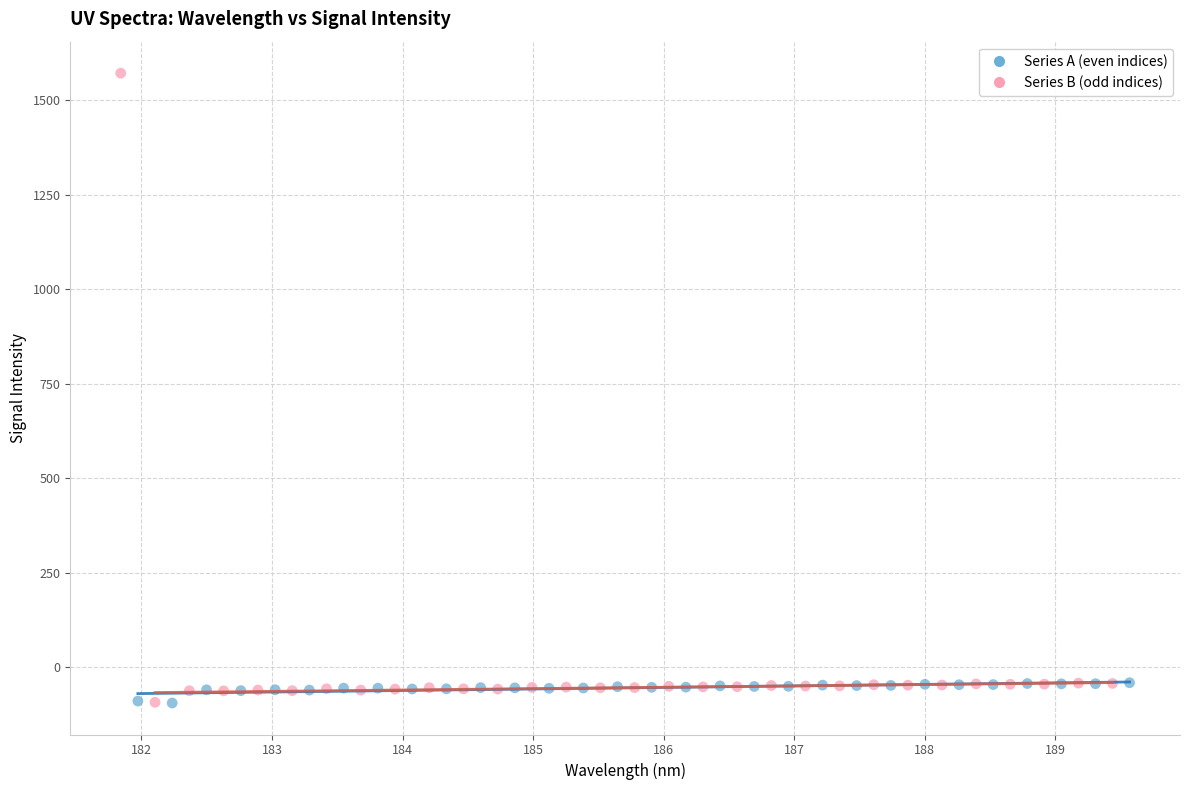

Which series has the largest Y range (max minus min)?

Series B (odd indices)